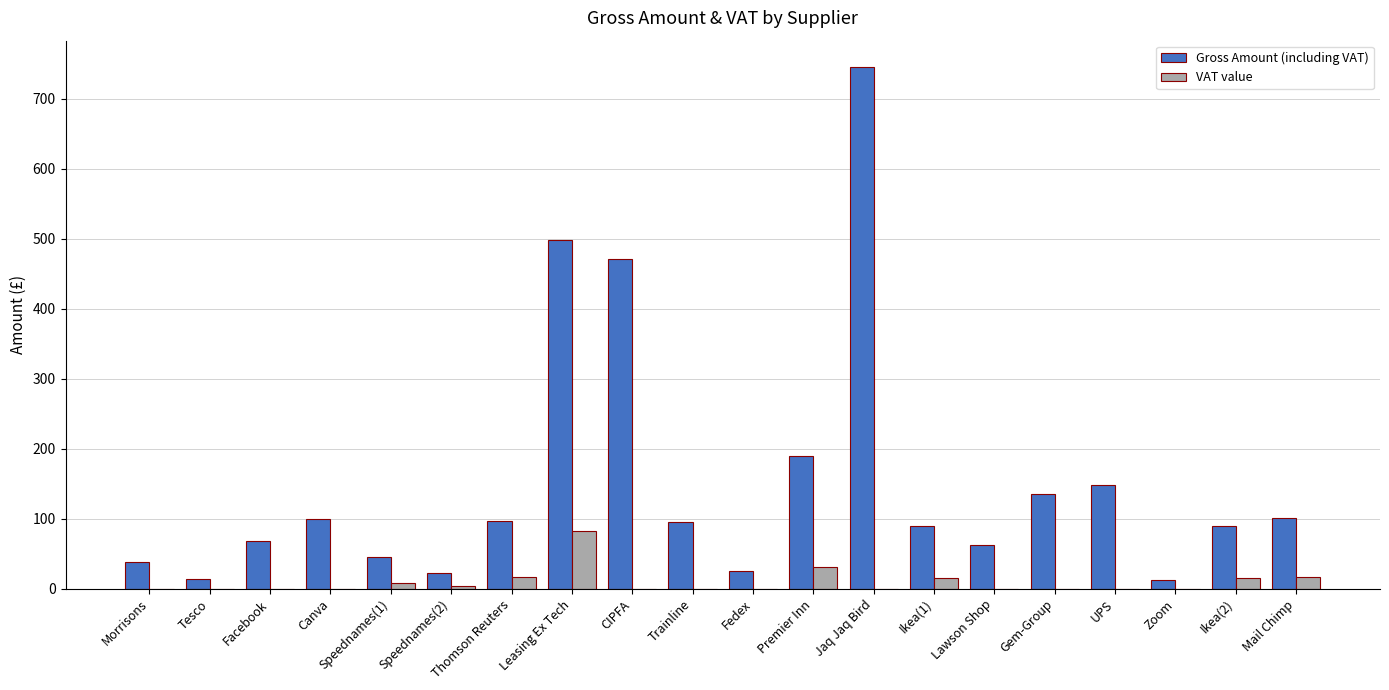

What is the maximum value for VAT value?

83.0